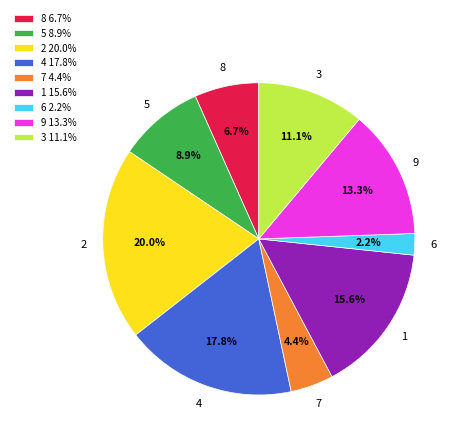

Which category has the biggest portion of the pie?

2